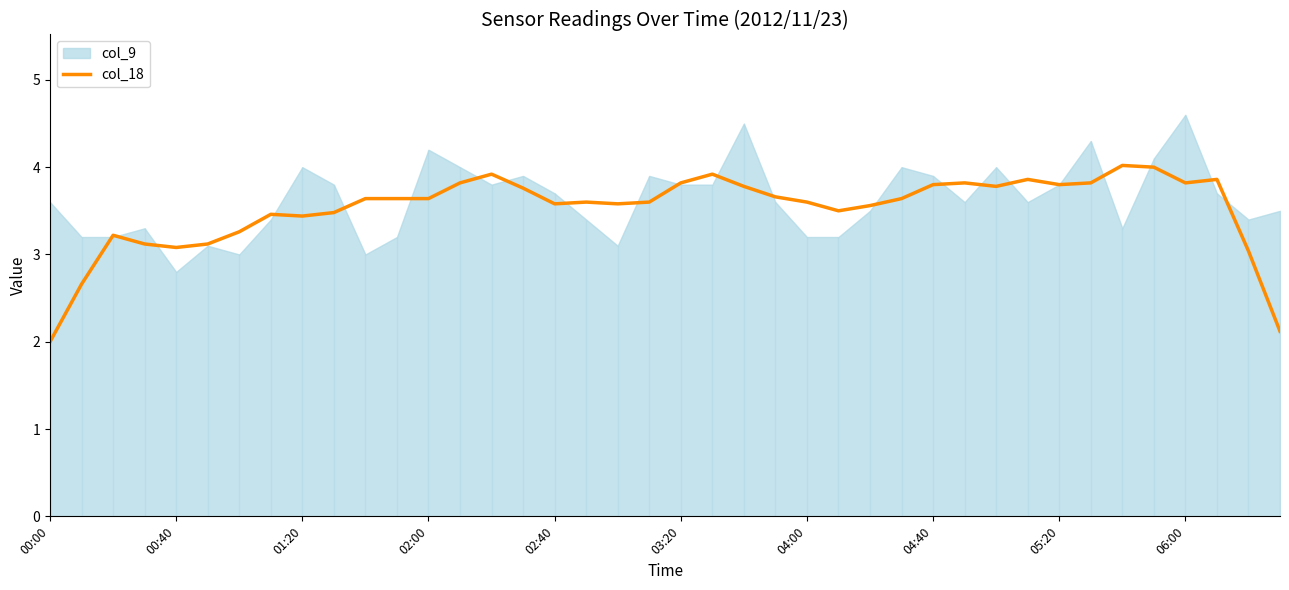

The value of col_18 at 03:20 is 6.4. True or false?

False